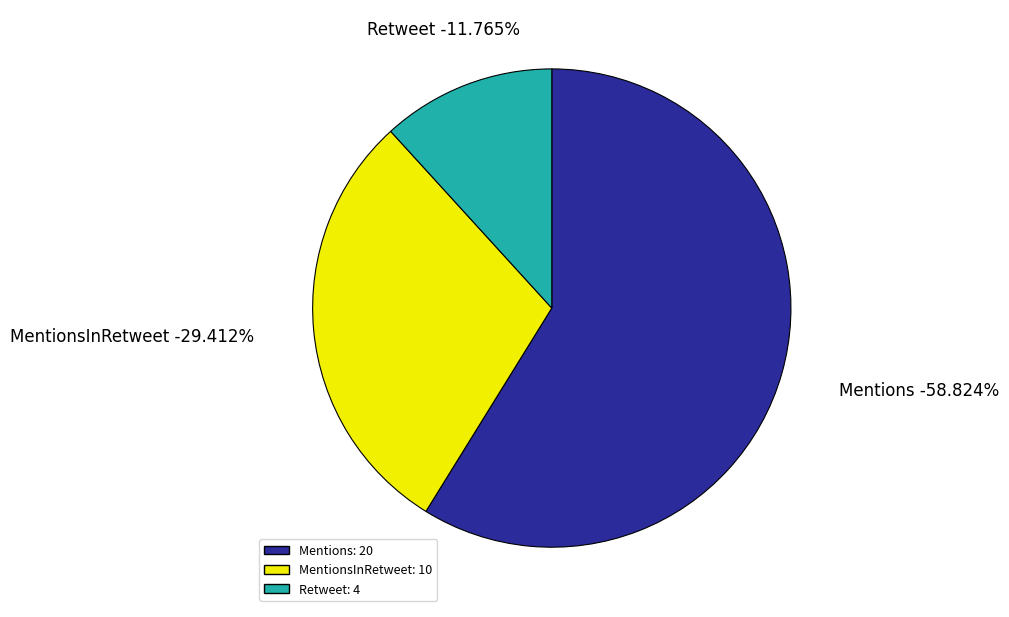

Does any single category account for the majority?

Yes